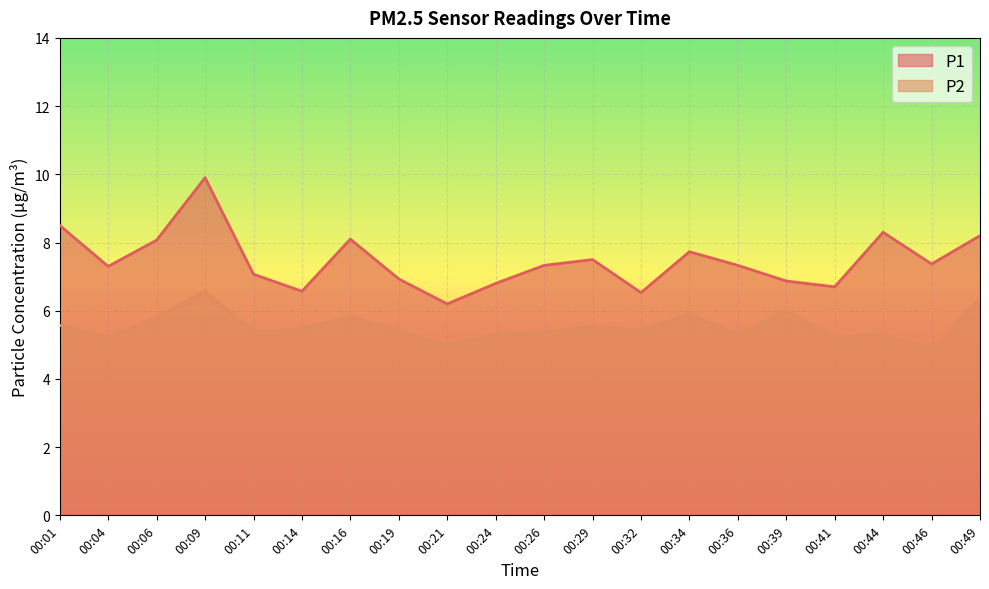

Rank the series by their maximum value, from highest to lowest.

P1, P2